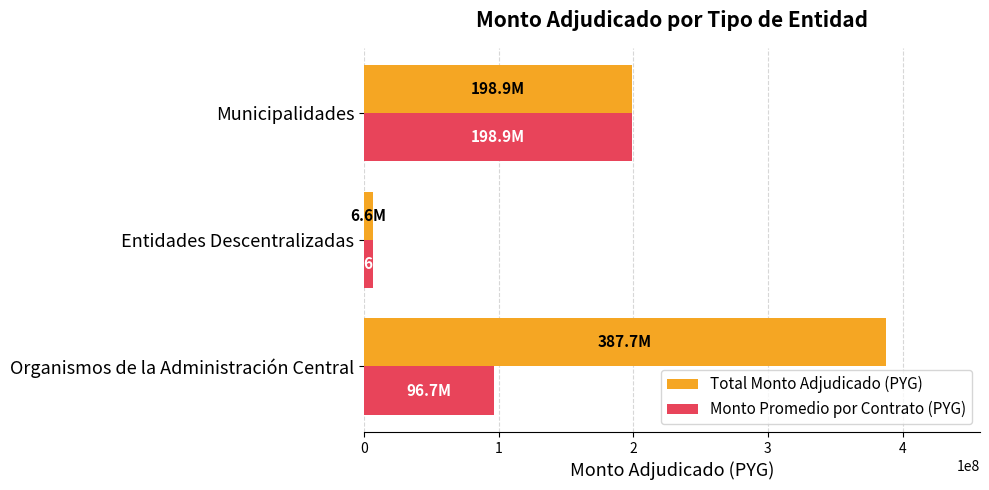

At how many categories does at least one series exceed 296185983?

1